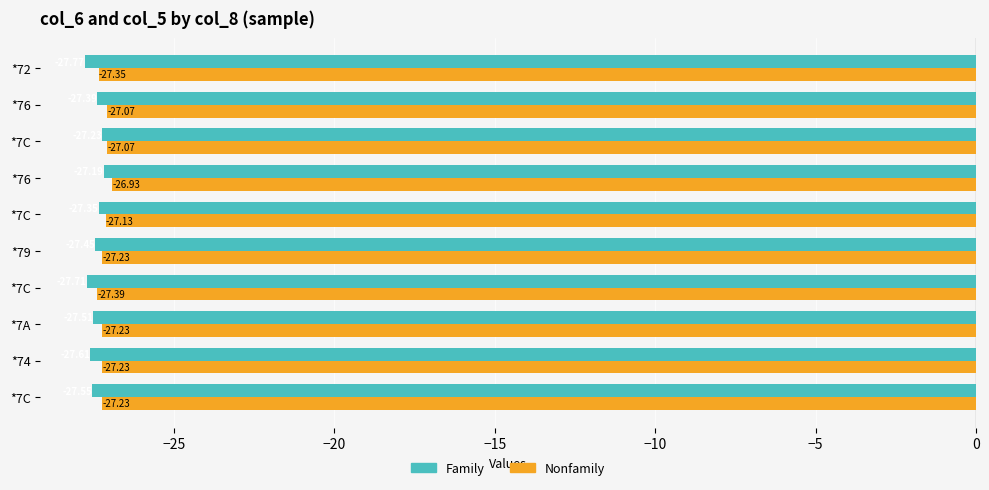

What is the difference between the second highest and second lowest values in the Nonfamily series?

0.3